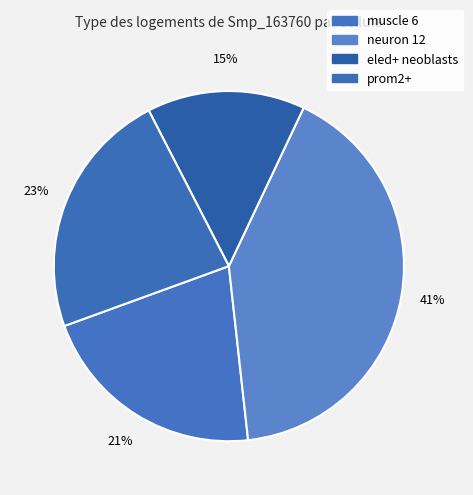

How many segments does this pie chart have?

4